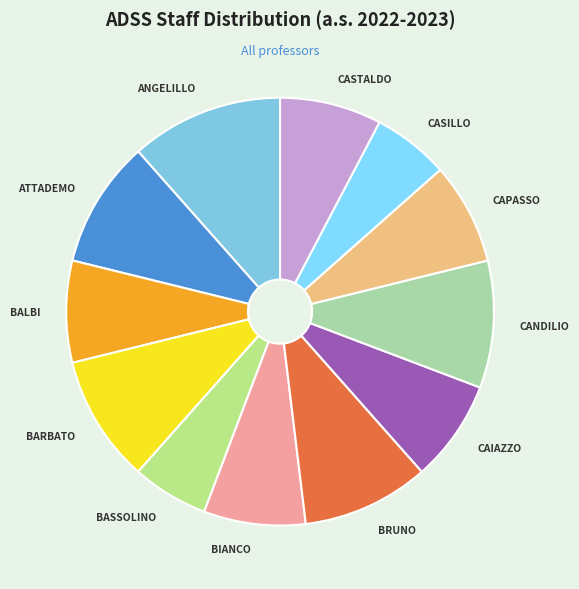

Does ANGELILLO represent more than half of the total?

No